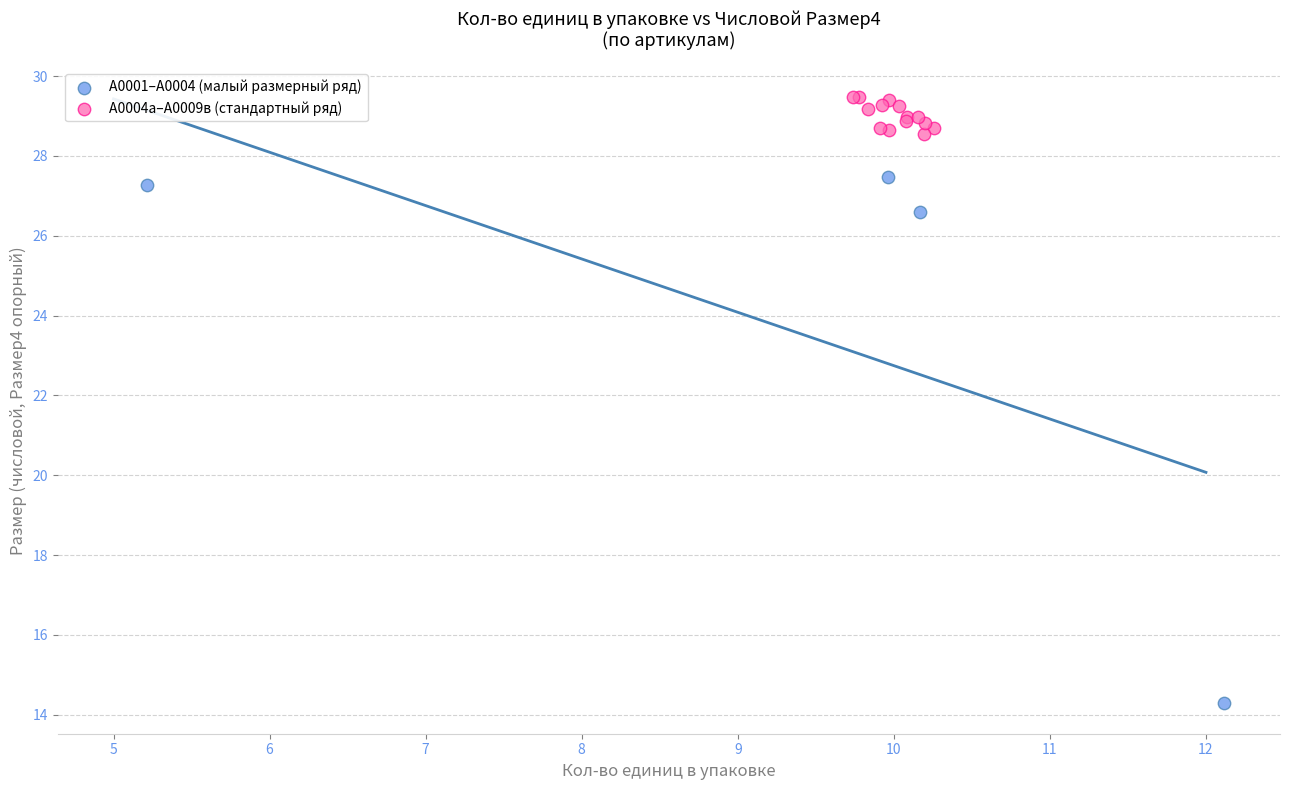

Which series contains the lowest Y value?

А0001–А0004 (малый размерный ряд)